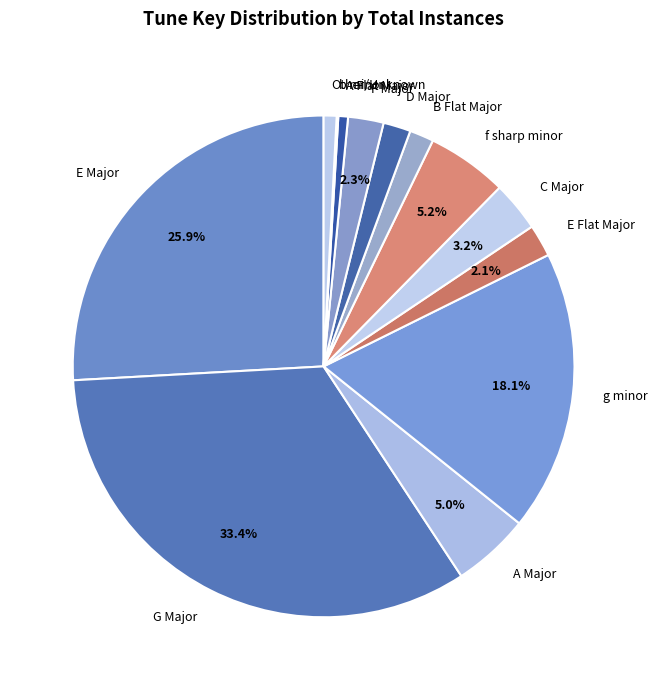

Which has a higher value, E Flat Major or C Major?

C Major